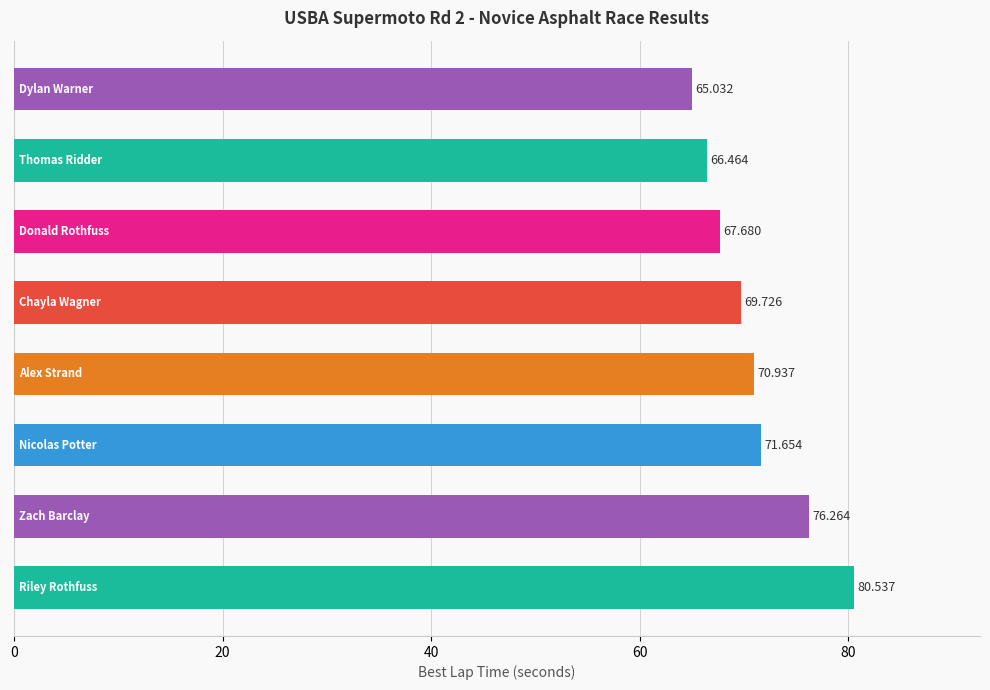

How many data points does each series have?

8